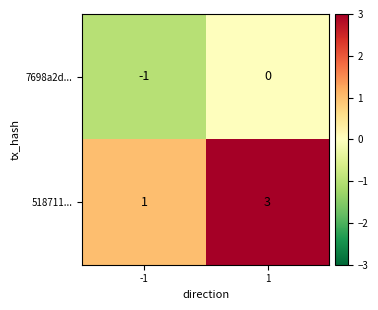

Is it true that 518711... equals 0 at -1?

False